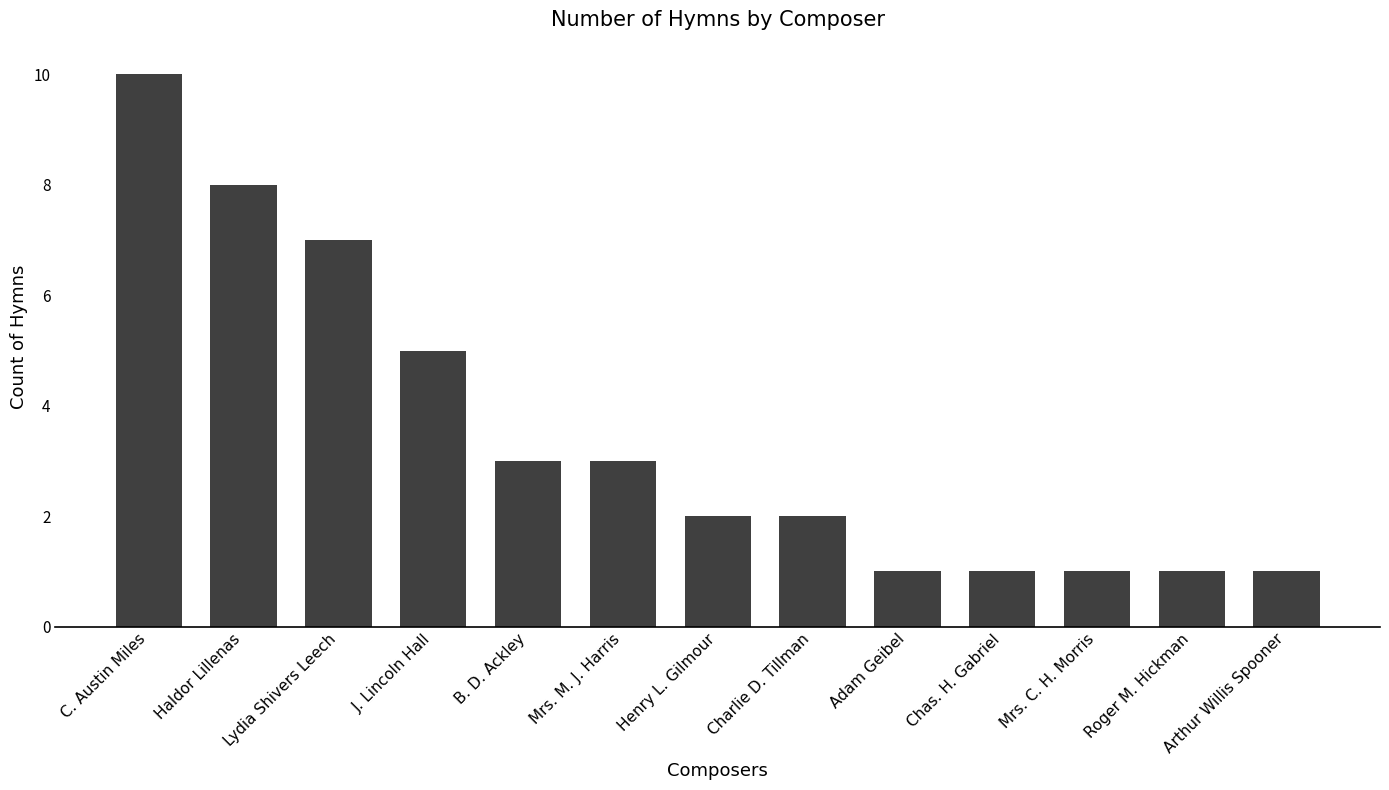

How many distinct data groups are displayed?

1